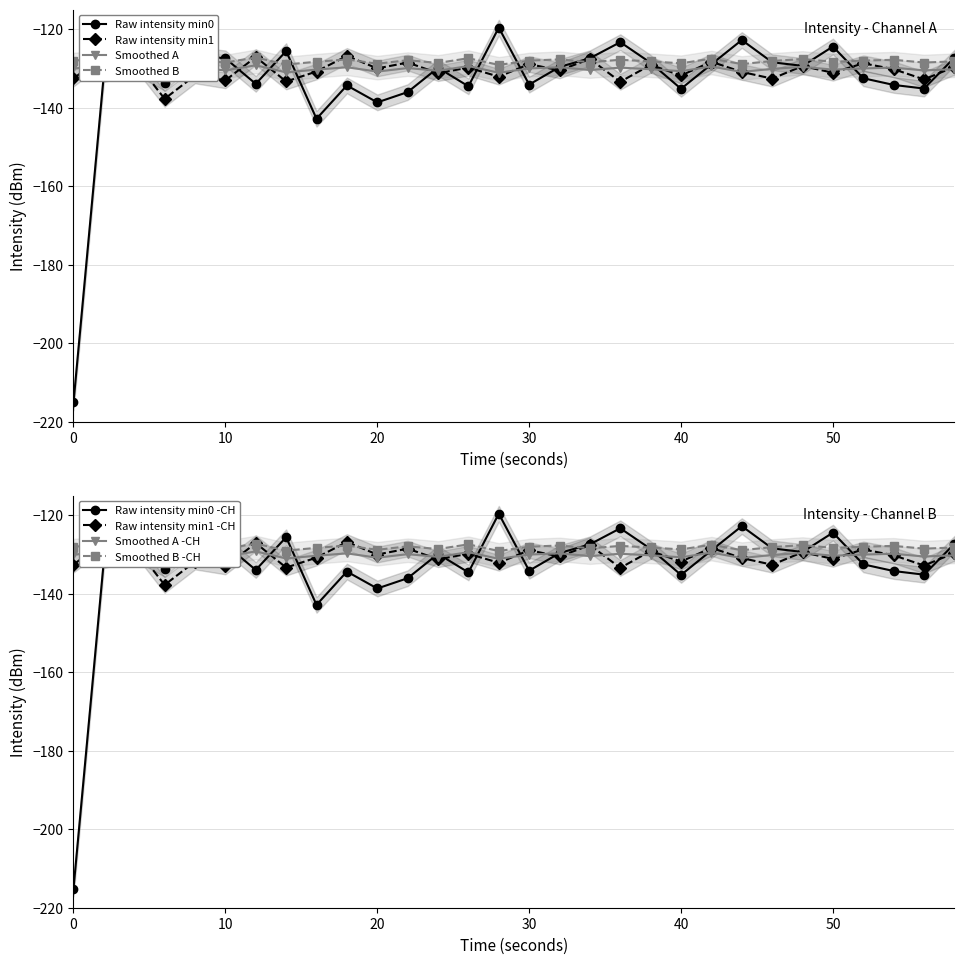

What is the sum of all intensity(dBm) smooth1 values?

-3904.8